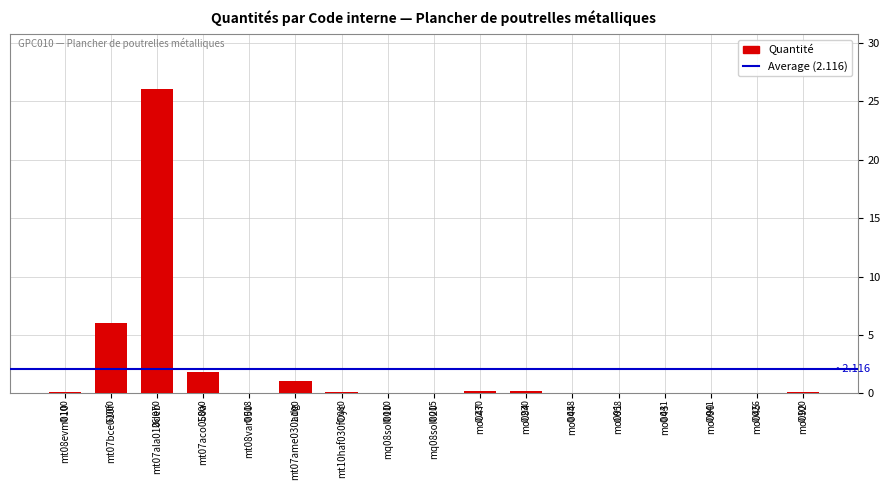

True or false: the data shows 0.1 at mt10haf030fOyc.

True